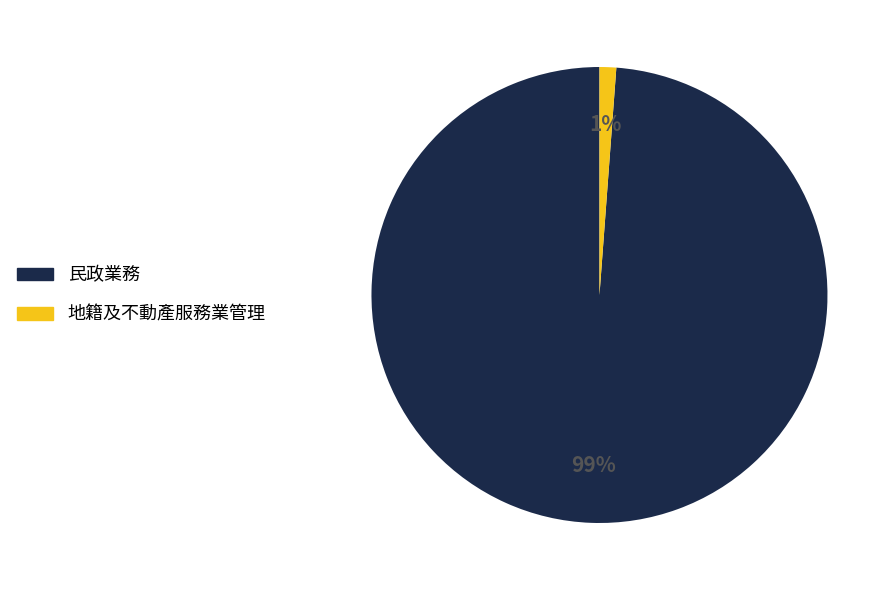

To the nearest percent, what is the average slice percentage?

50%